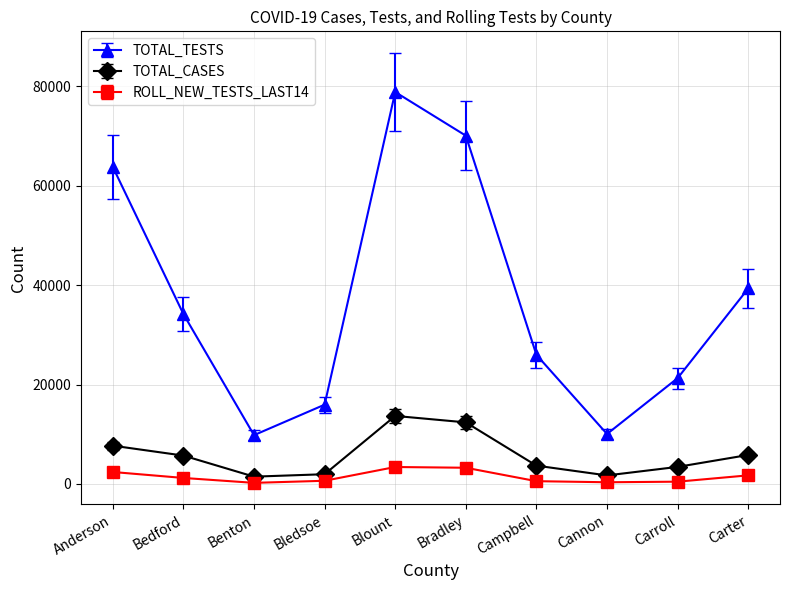

Does the chart display data point markers on the line(s)?

Yes